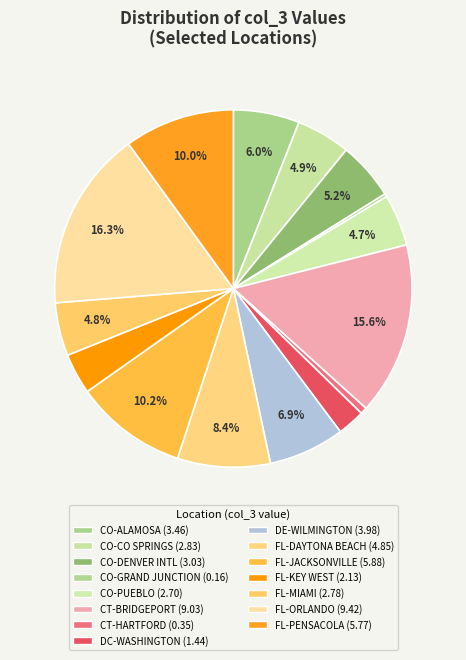

Which category has the smallest portion of the pie?

CO-GRAND JUNCTION